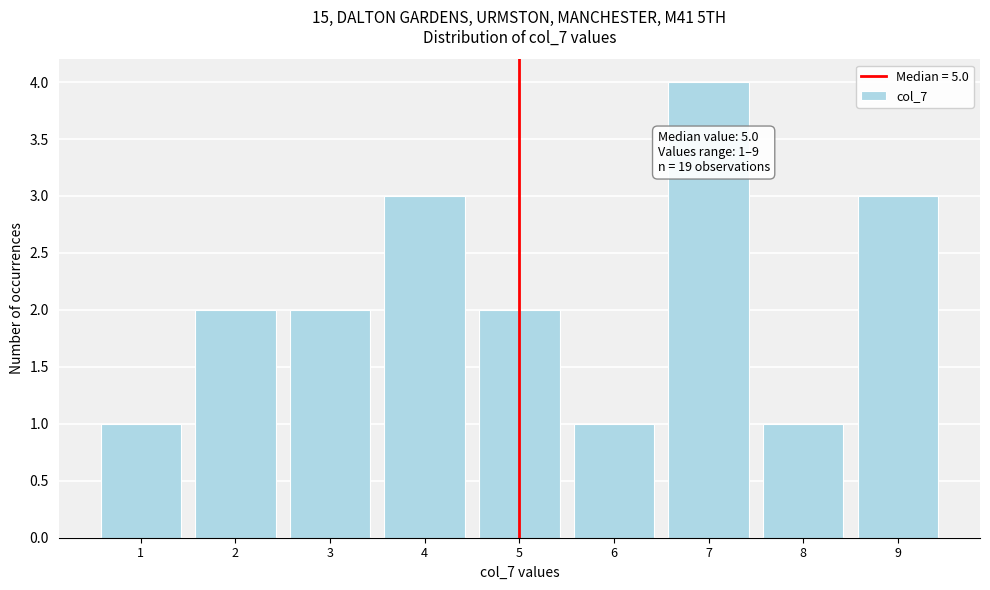

Which range on the x-axis has the tallest bar?

6.5 to 7.5